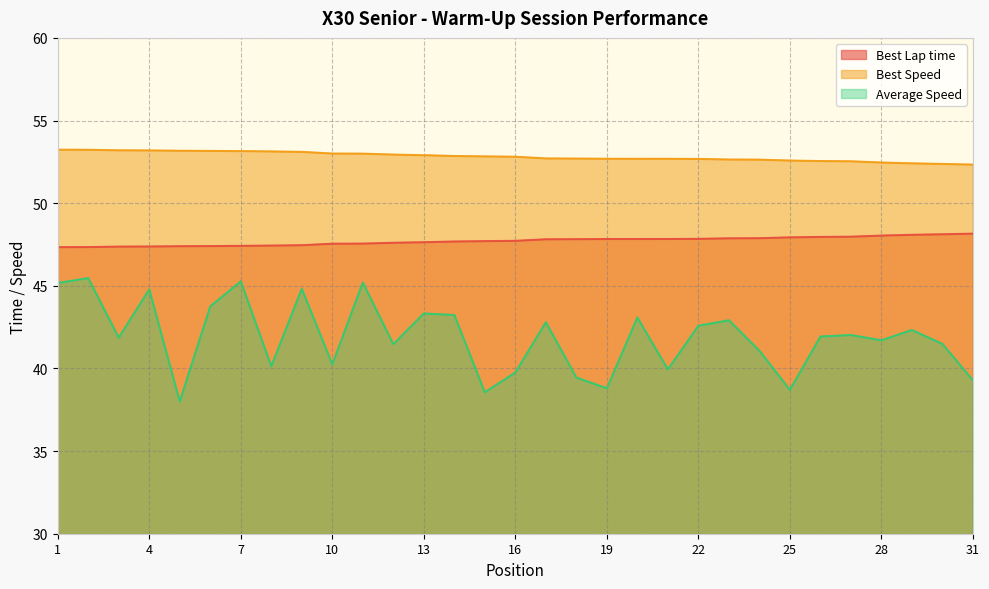

What is the sum of all Average Speed values?

1299.1